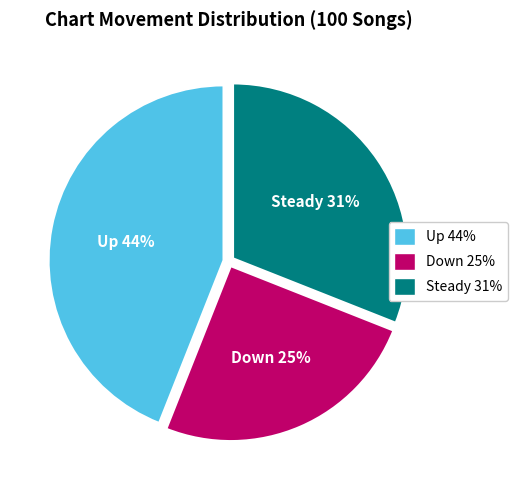

Is there a majority slice in this chart?

No